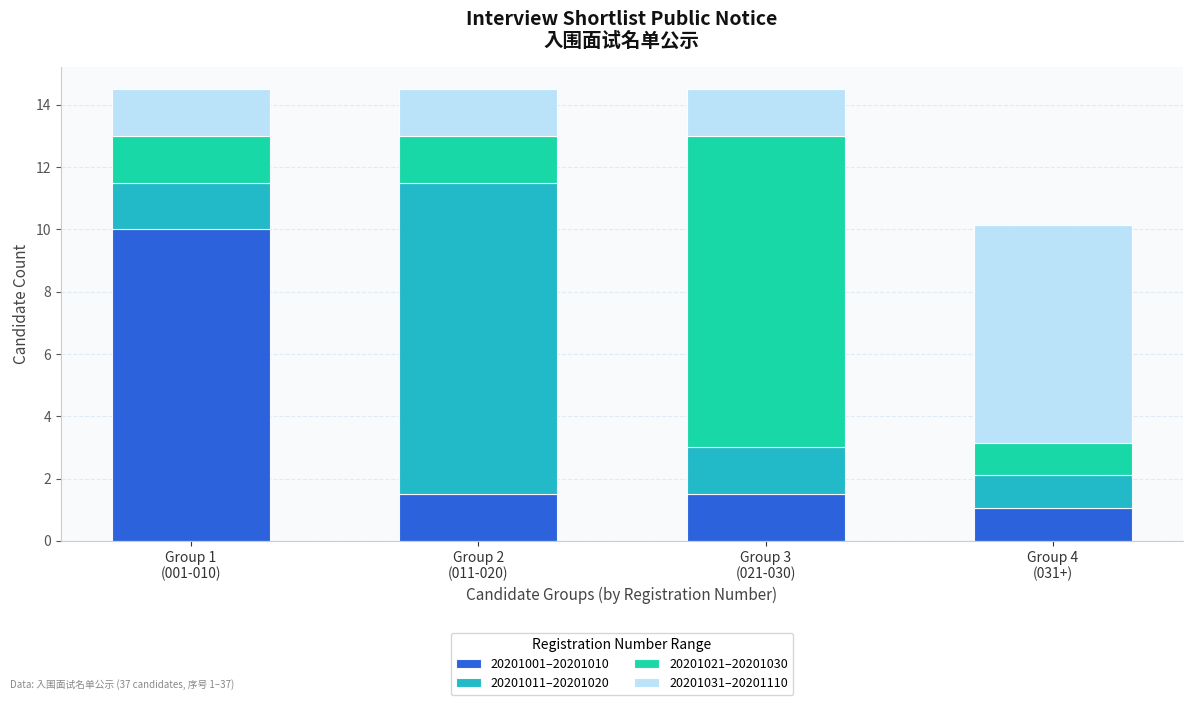

Count the number of categories in the chart.

4